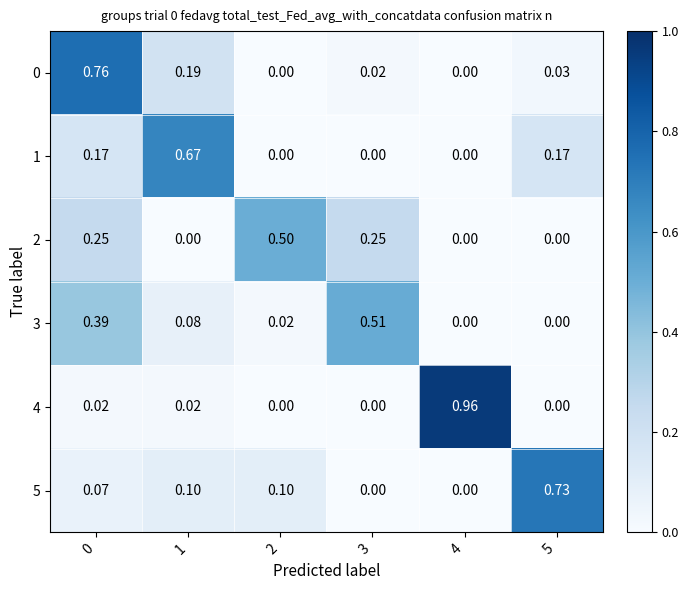

At how many categories does at least one series exceed 0?

6